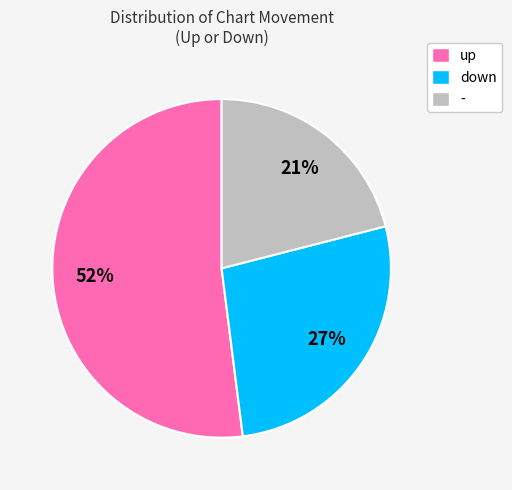

Does any single category account for the majority?

Yes